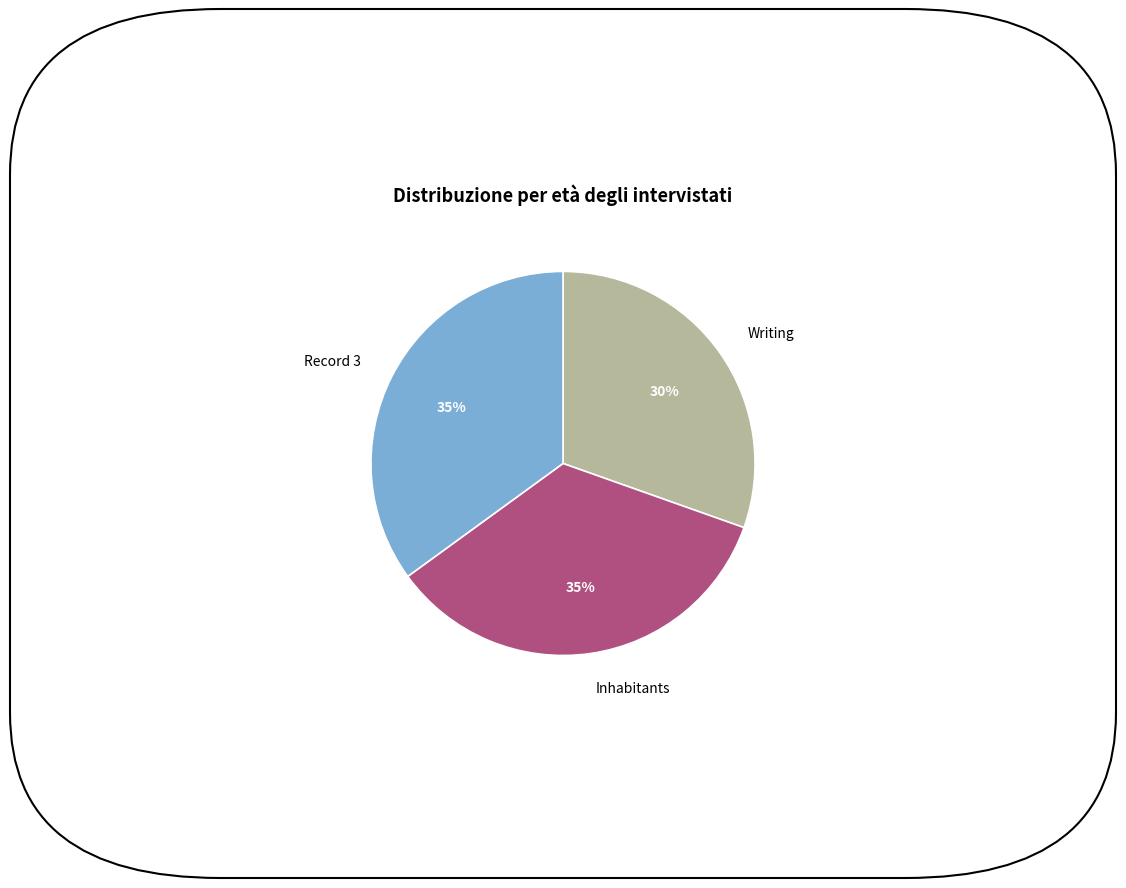

Which has a higher value, Writing or Inhabitants?

Inhabitants